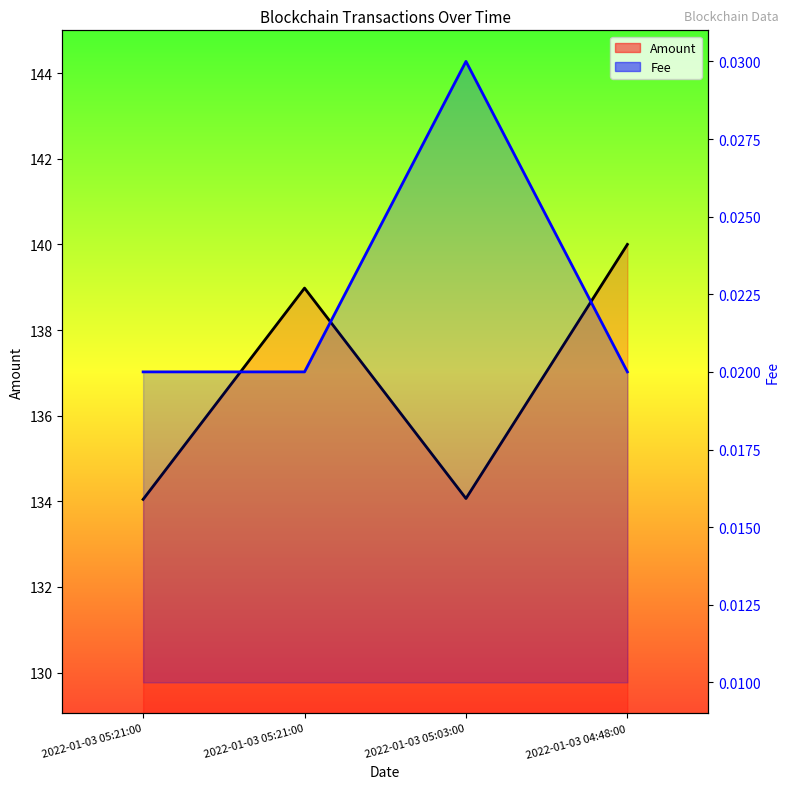

Is the value of Amount at 2022-01-03 05:03:00 greater than the value of Fee at 2022-01-03 05:21:00?

Yes